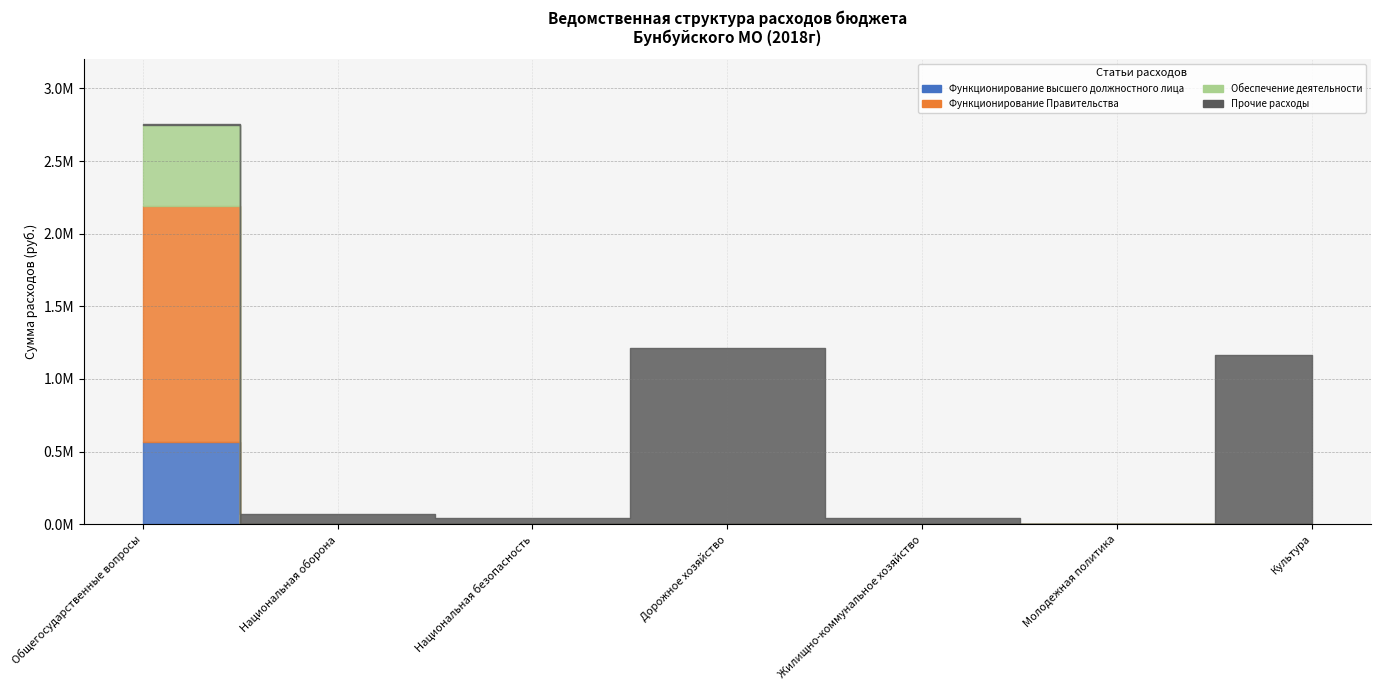

What is the value of the Прочие расходы point at the 7th from the left?

1161784.2